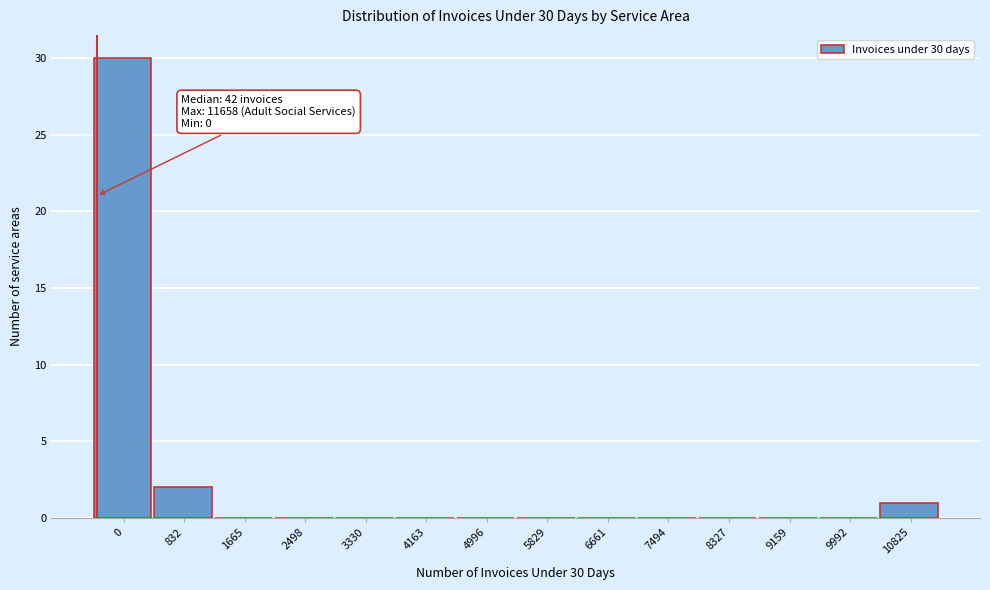

Reading left to right, extract all data points from this chart.

0=30	832=2	1665=0	2498=0	3330=0	4163=0	4996=0	5829=0	6661=0	7494=0	8327=0	9159=0	9992=0	10825=1